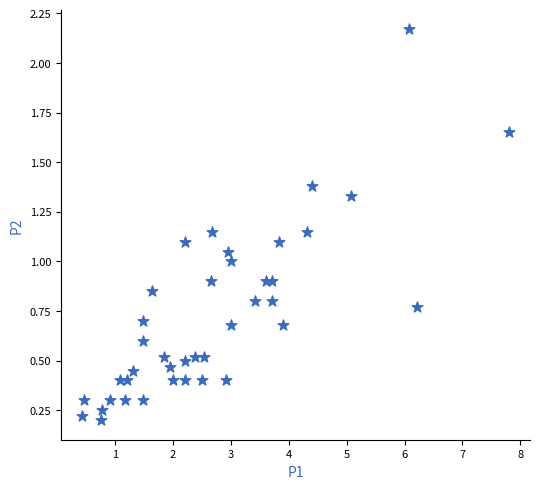

What is the range of X values (max minus min)?

7.4